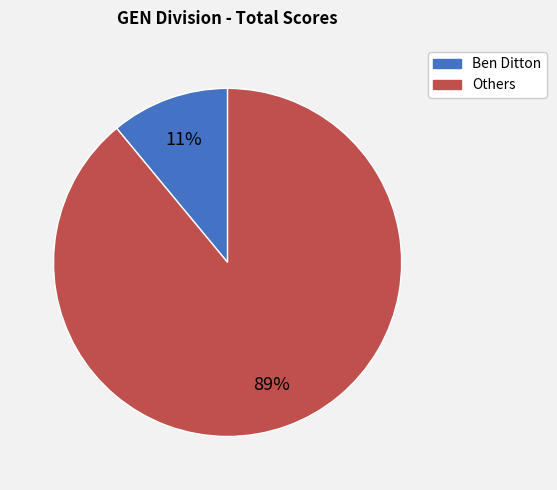

Does any single category account for the majority?

Yes